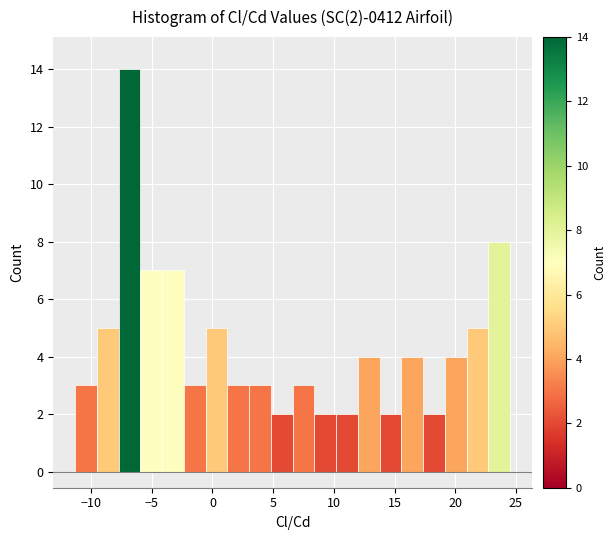

Read against the x-axis, roughly where is the centre of the tallest bar?

-7.0